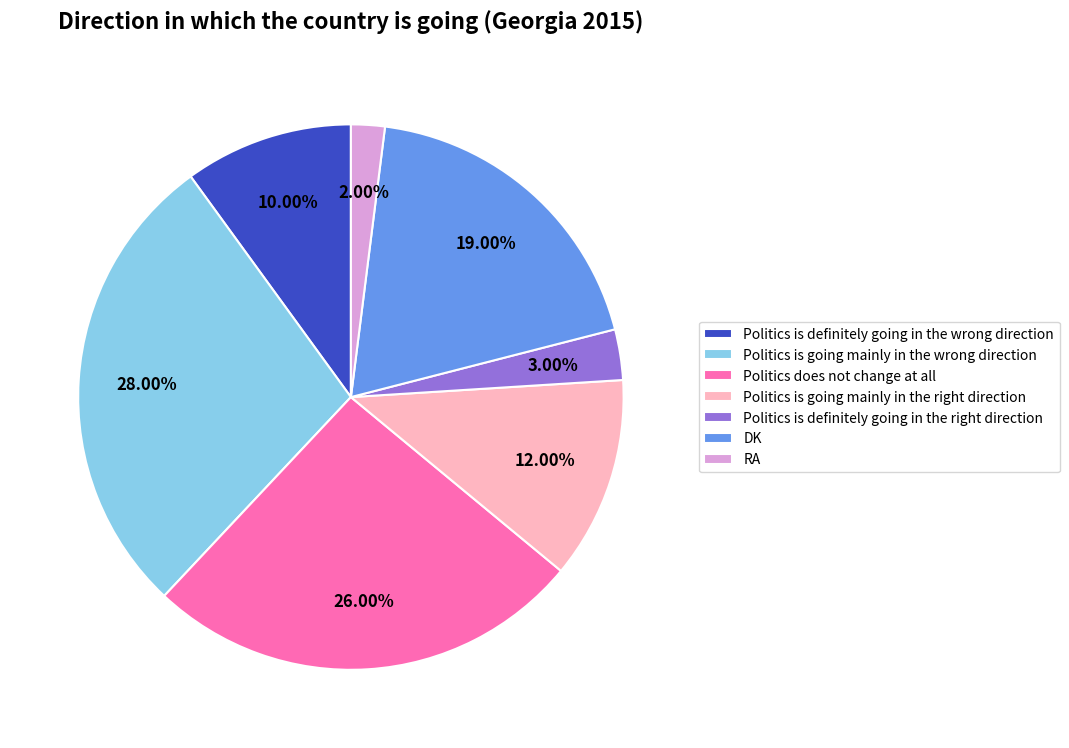

To the nearest percent, what is the combined percentage of DK and Politics does not change at all?

45%